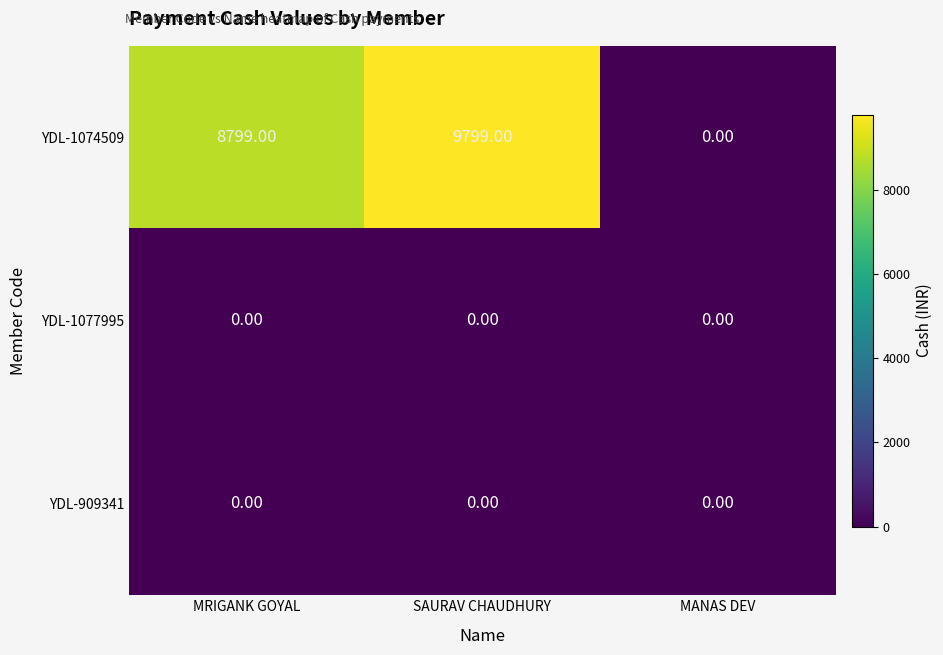

List the labels in order of YDL-1074509 value, smallest first.

MANAS DEV, MRIGANK GOYAL, SAURAV CHAUDHURY